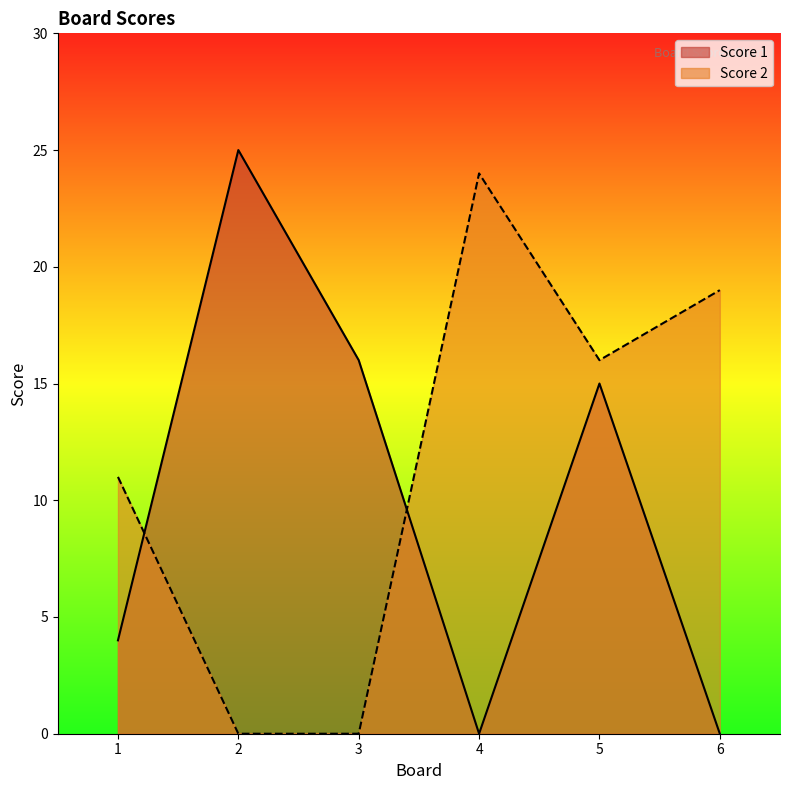

Which series changed the most between 4 and 5?

Score 1